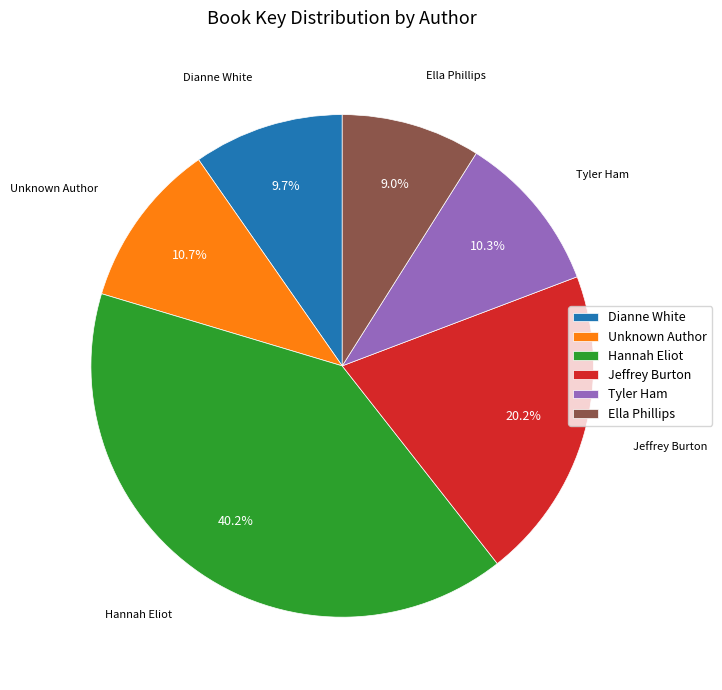

Which category has the biggest portion of the pie?

Hannah Eliot